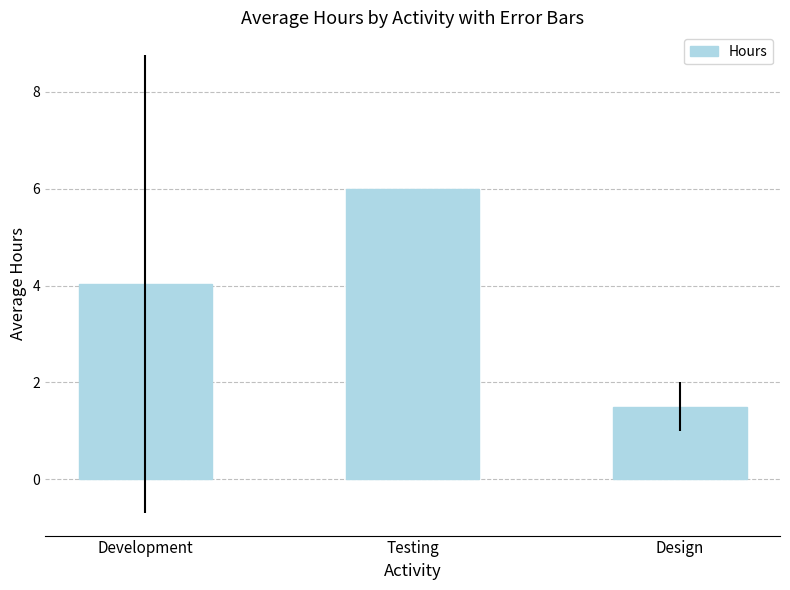

The chart shows a value of 6.1 at Development. True or false?

False